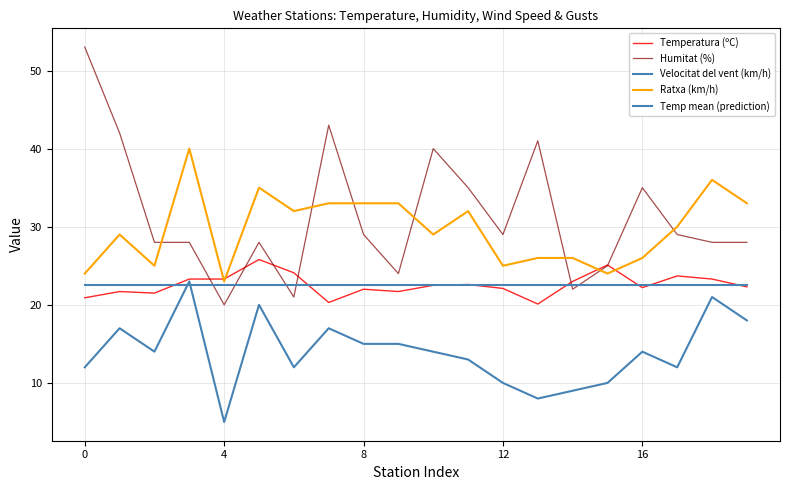

True or false: Temperatura (ºC) and Velocitat del vent (km/h) intersect in this chart.

False